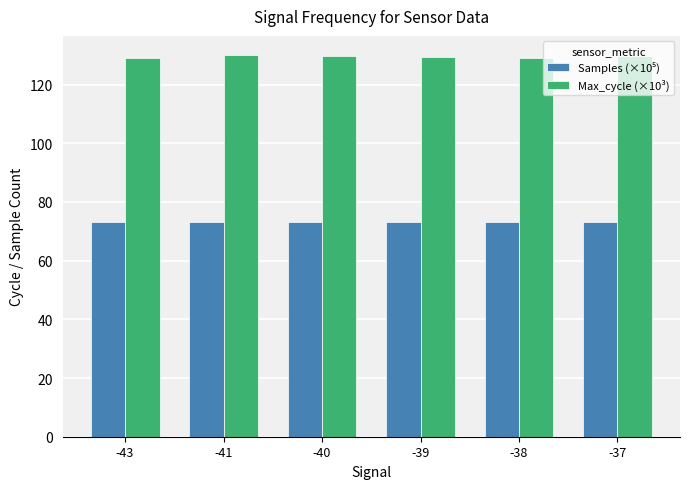

What is the lowest value of the Max_cycle (×10³) series?

129.2